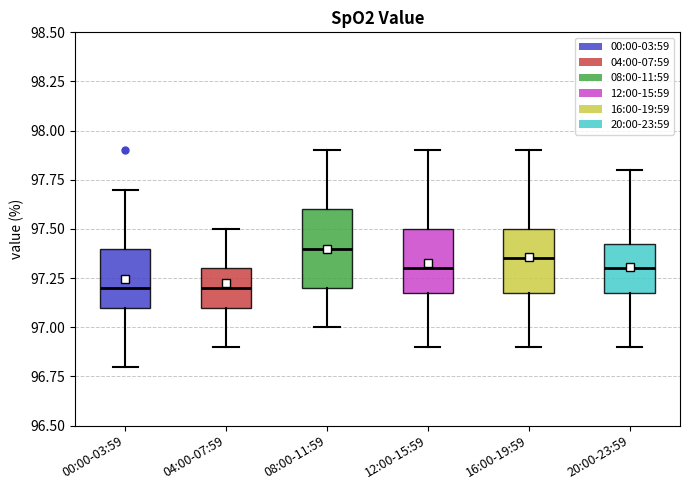

Comparing the boxes themselves (not the whiskers), which one is the tallest?

08:00-11:59